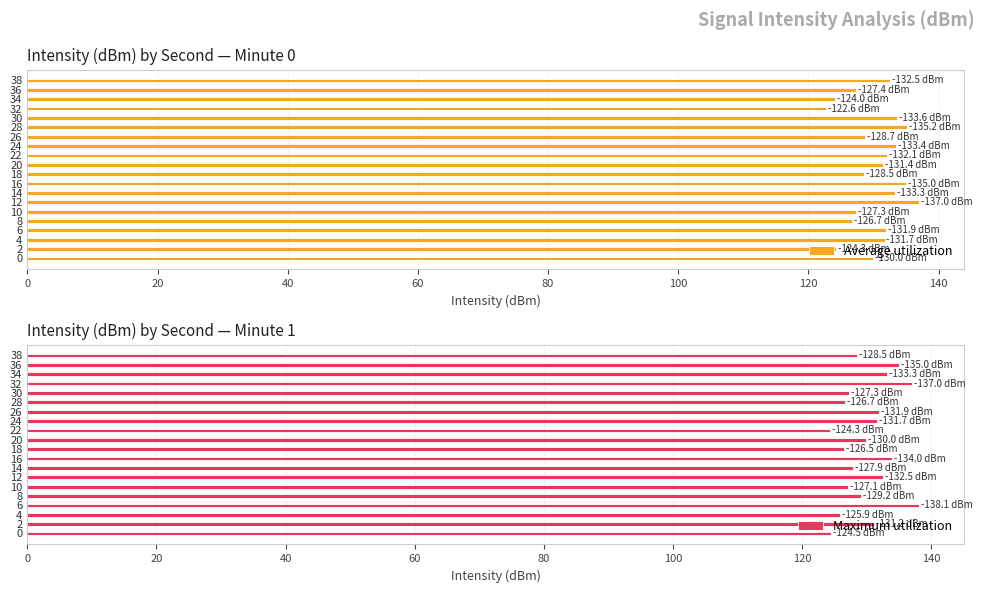

List the series in order of their peak value, lowest first.

Average utilization, Maximum utilization